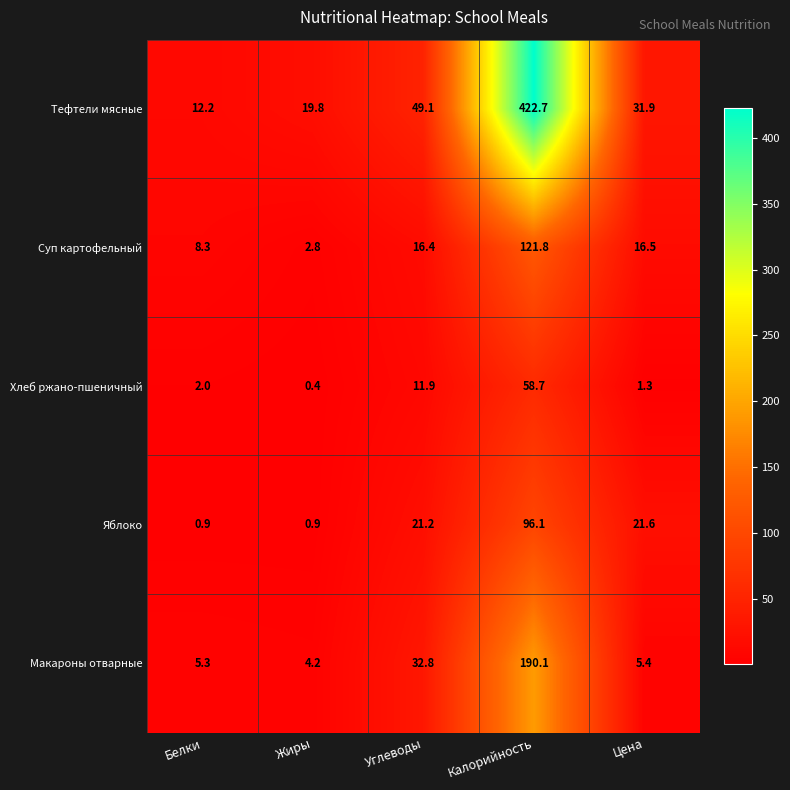

What is the sum of all Яблоко values?

140.7